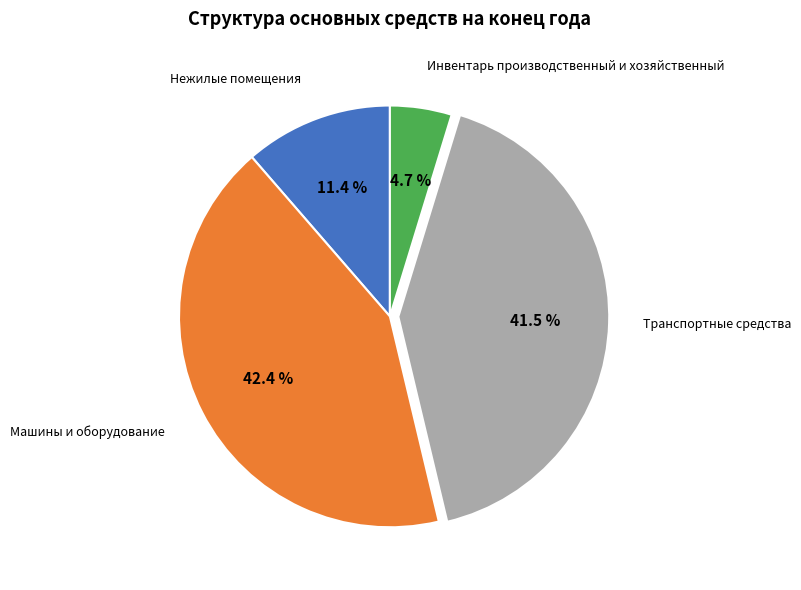

Is there a majority slice in this chart?

No